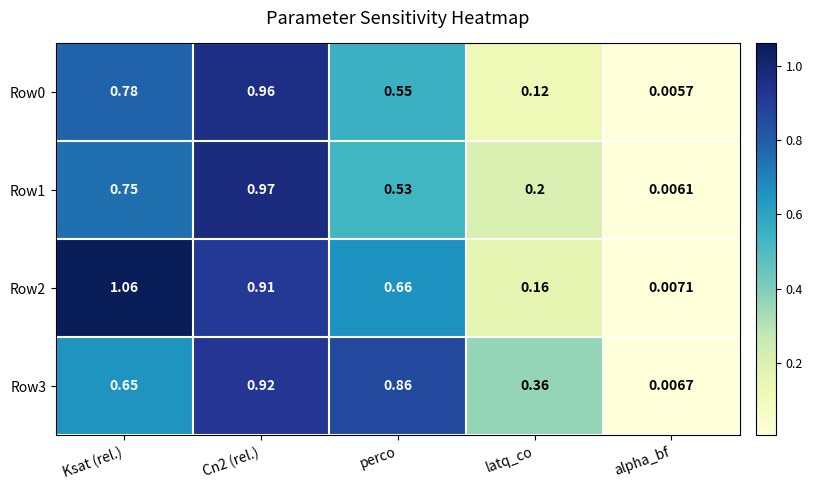

Which label corresponds to the largest value in the chart?

Ksat (rel.)